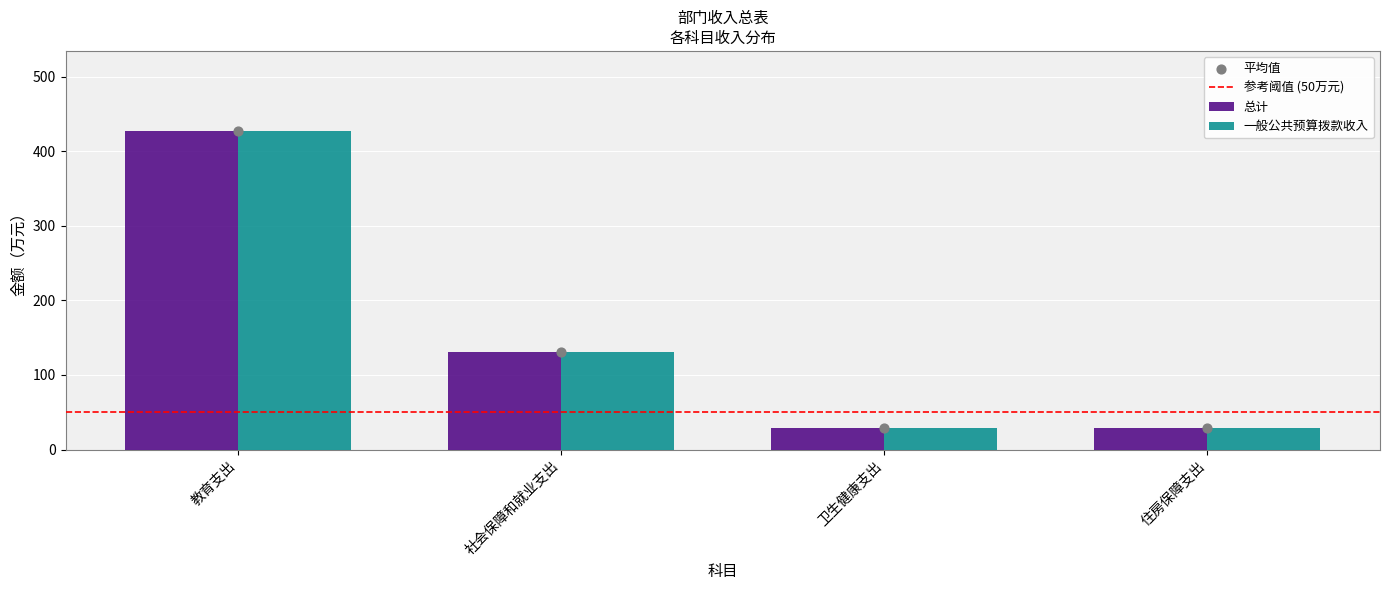

What are all the series names shown in the legend?

总计, 一般公共预算拨款收入